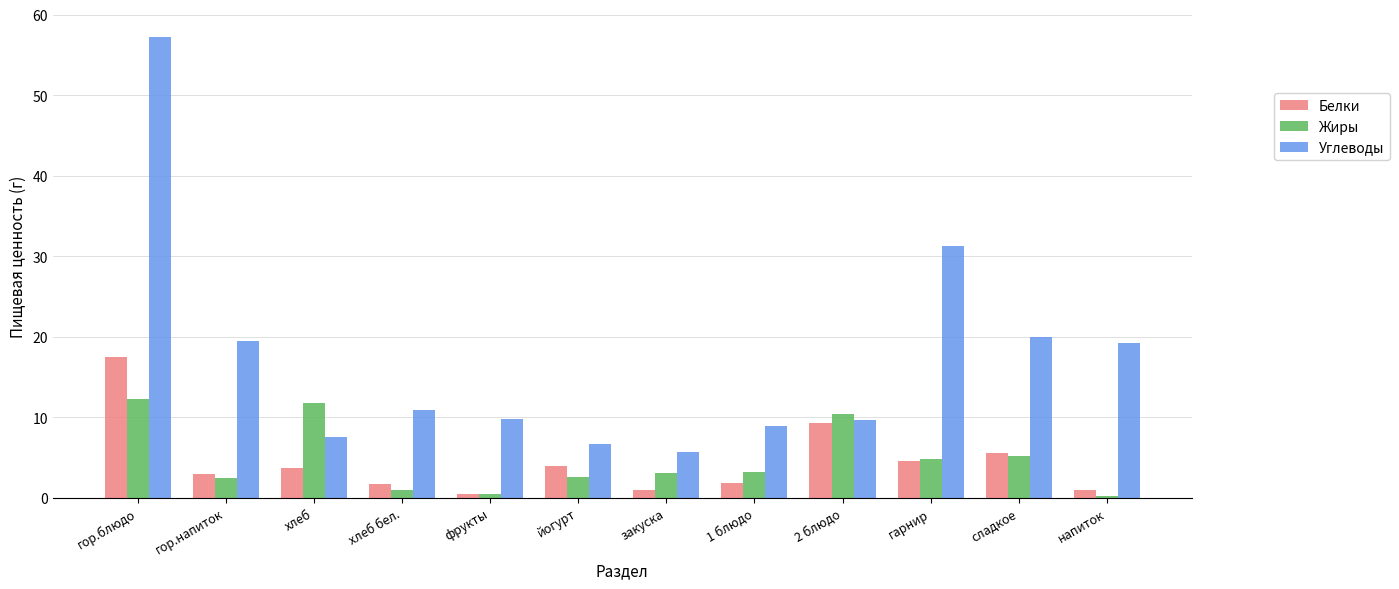

What is the highest value of the Жиры series?

12.3